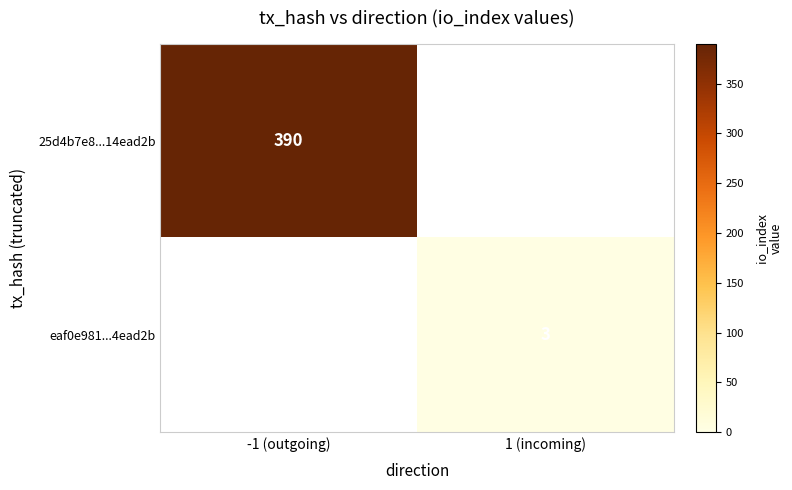

The value of 25d4b7e8...14ead2b at -1 (outgoing) is 632. True or false?

False